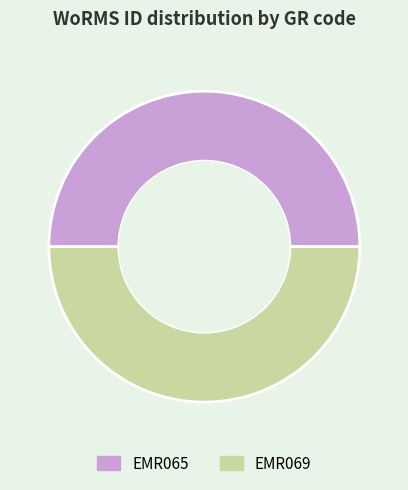

What is the ratio of the value at EMR069 to the value at EMR065?

1.0